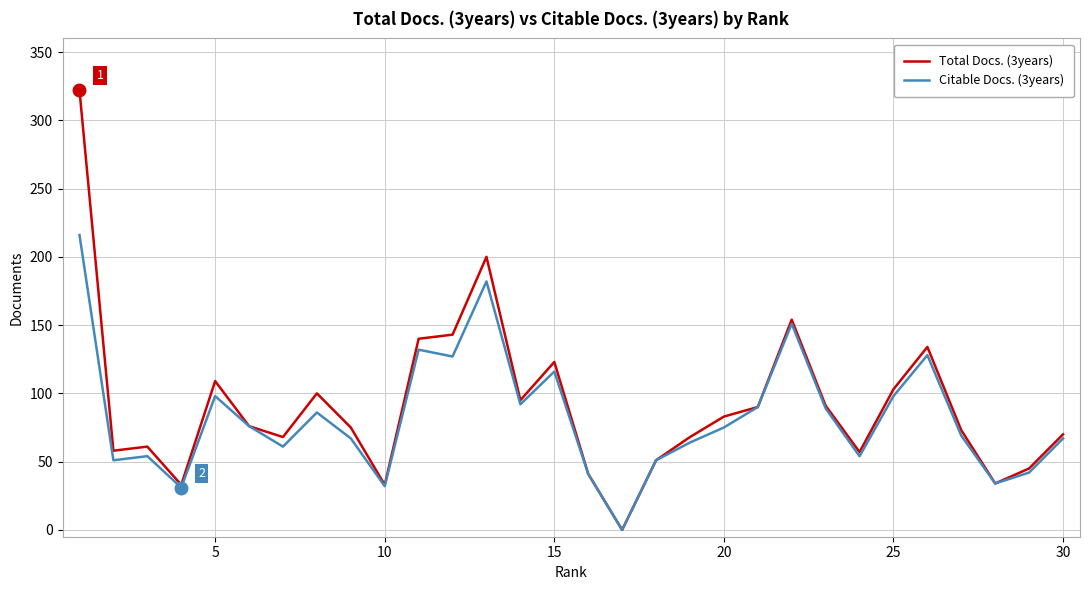

Rank the series by their maximum value, from lowest to highest.

Citable Docs. (3years), Total Docs. (3years)